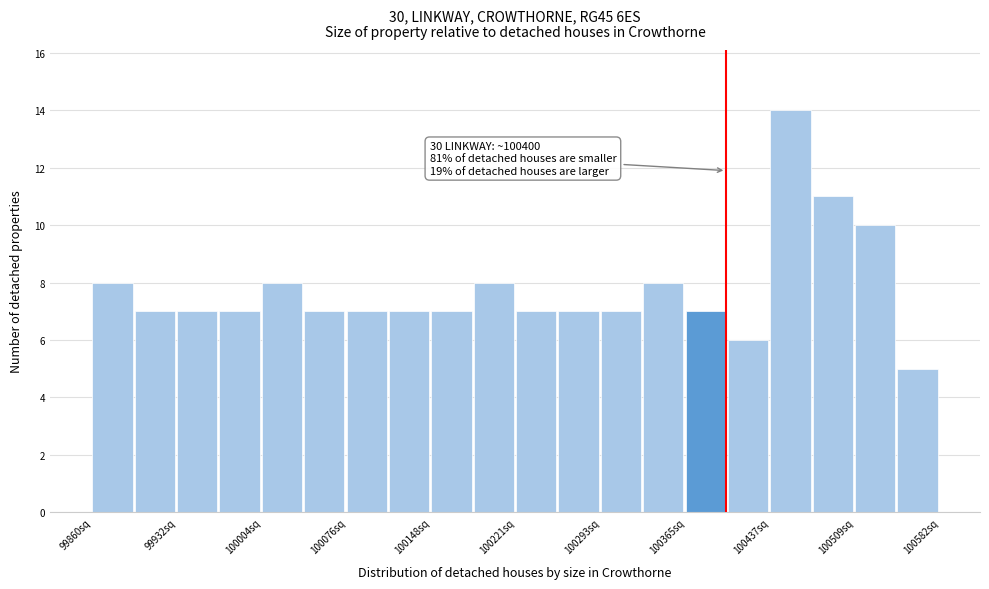

Read against the x-axis, roughly where is the centre of the tallest bar?

100450